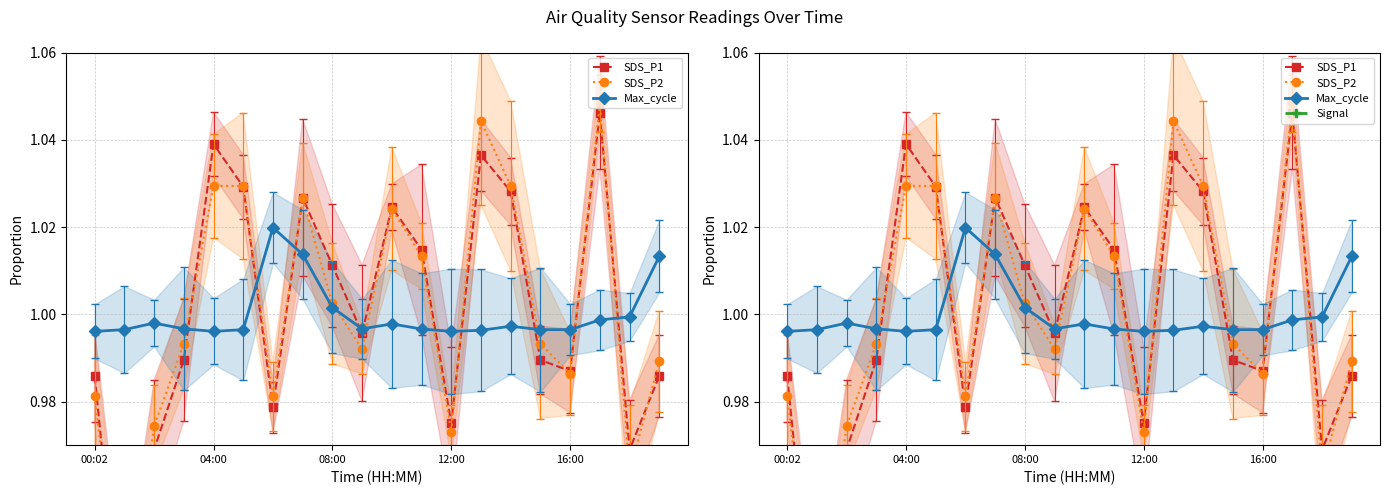

At how many categories does at least one series exceed 0?

20